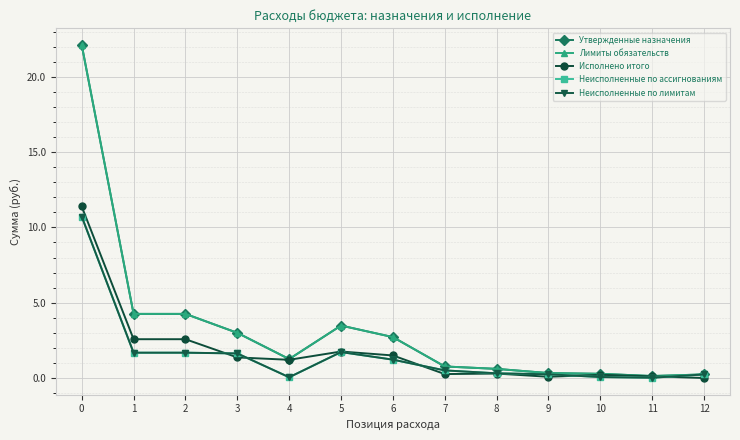

Is this an area chart (filled region under the line)?

No